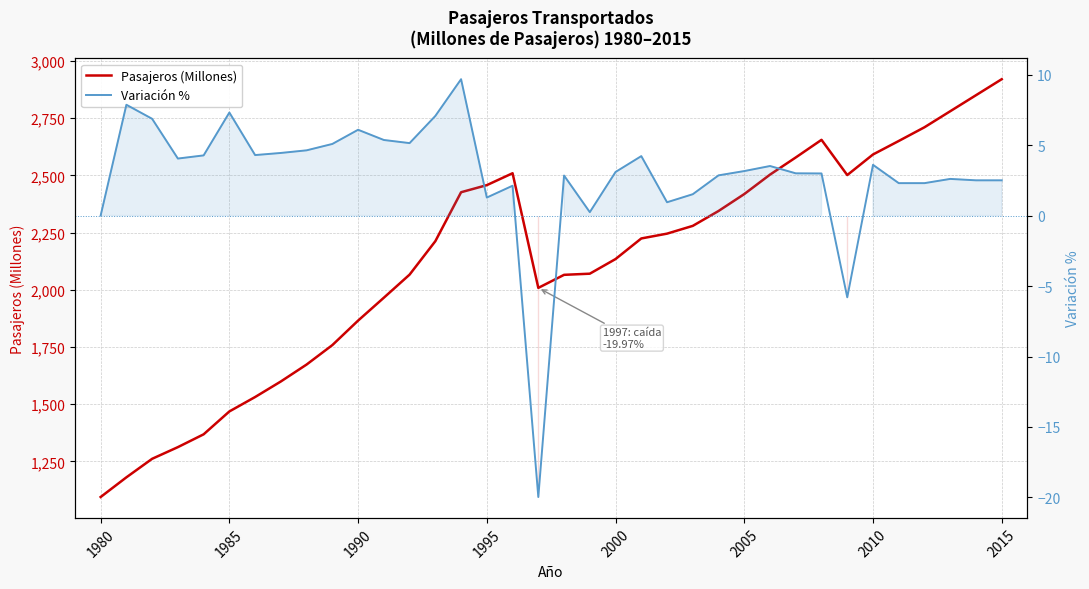

Does the chart display data point markers on the line(s)?

No